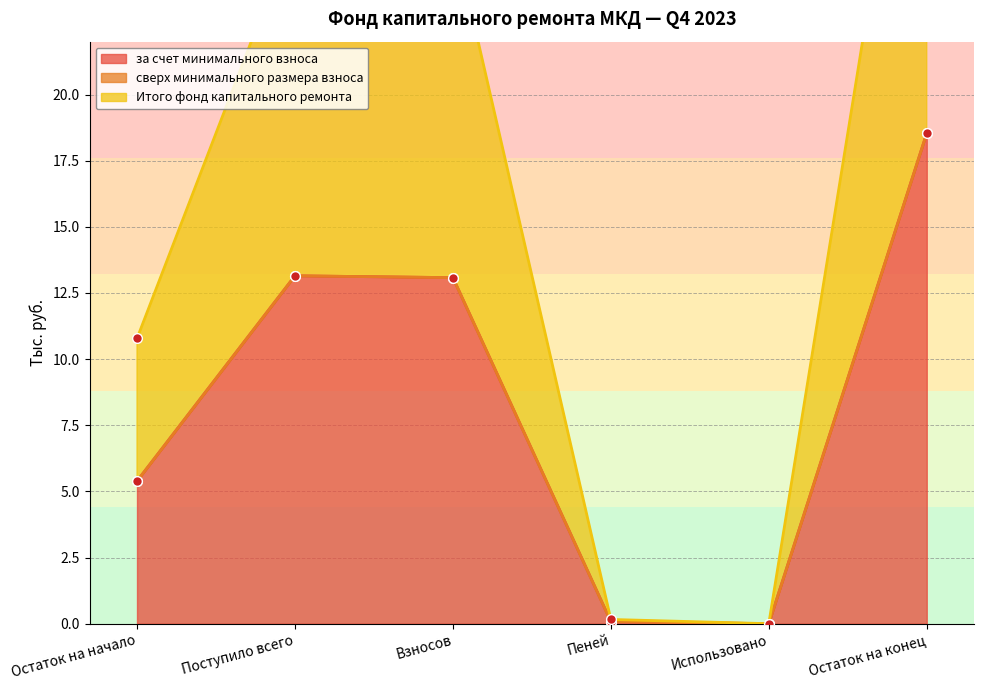

Which category has the highest value in the за счет минимального взноса series?

Остаток на конец